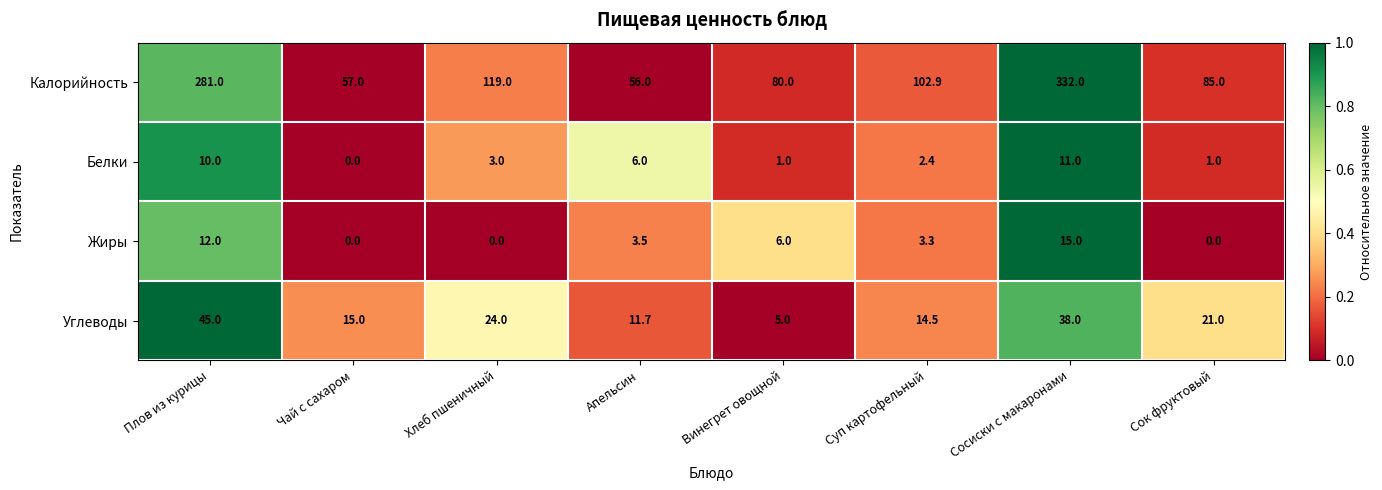

What is the difference between the maximum and minimum values in the Жиры series?

15.0